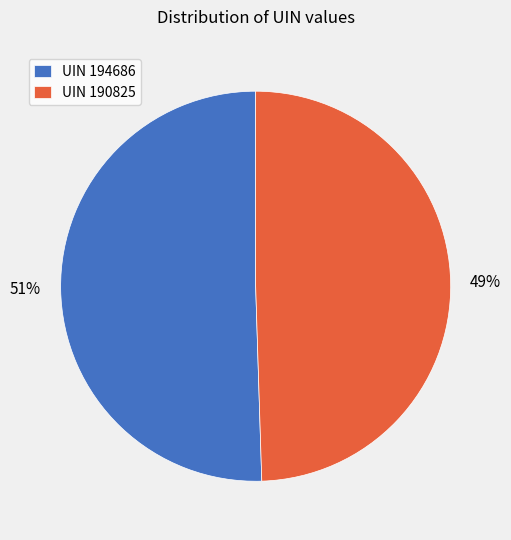

Is there any slice that represents more than half of the pie?

Yes